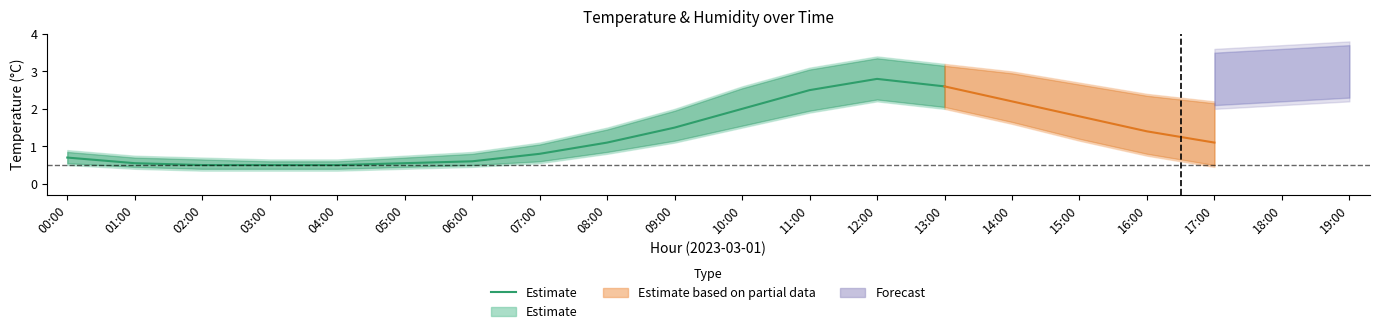

The value at 00:00 is 0.7. True or false?

True